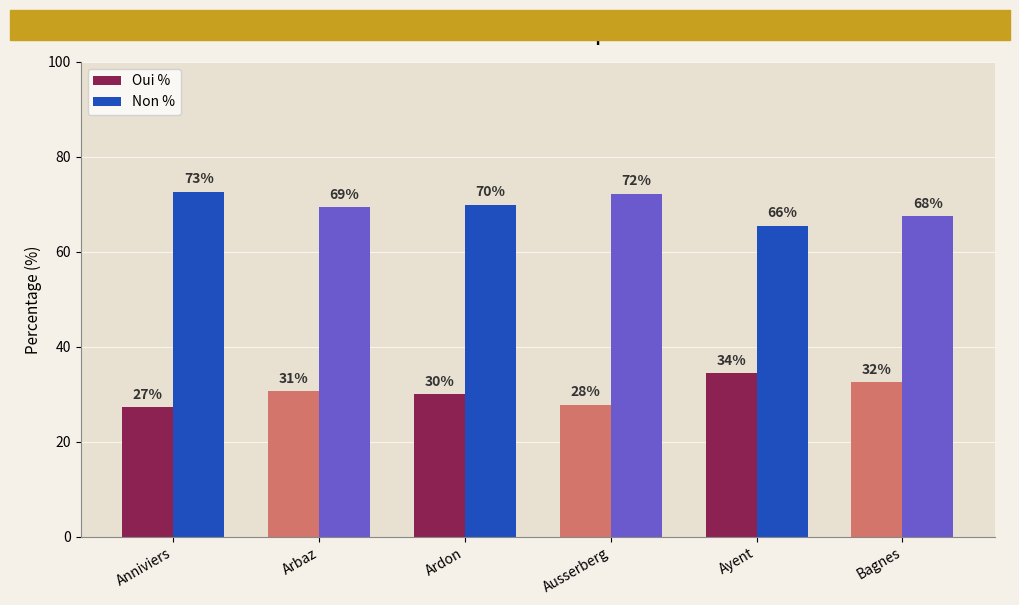

Does the chart contain any negative values?

No